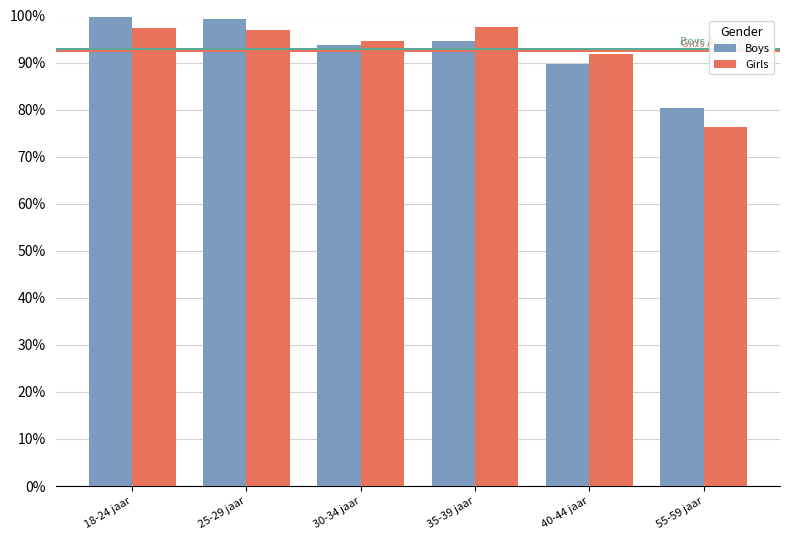

What is the difference between the Girls values at 30-34 jaar and 25-29 jaar?

2.4